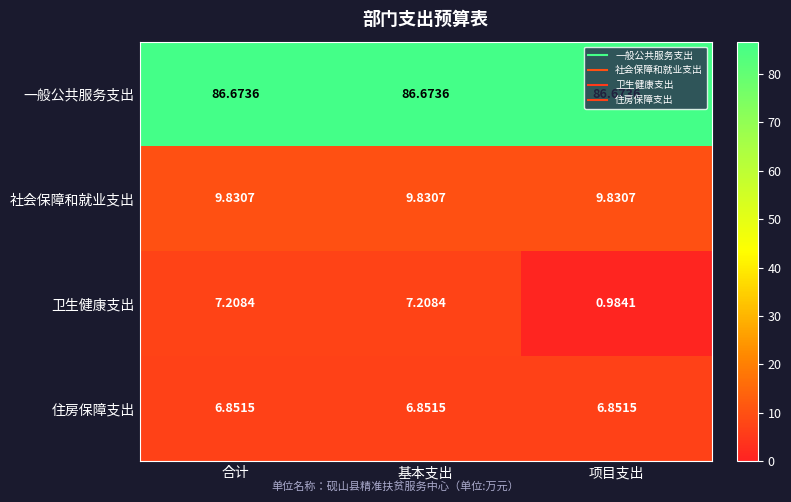

Rank the series by their maximum value, from highest to lowest.

一般公共服务支出, 社会保障和就业支出, 卫生健康支出, 住房保障支出